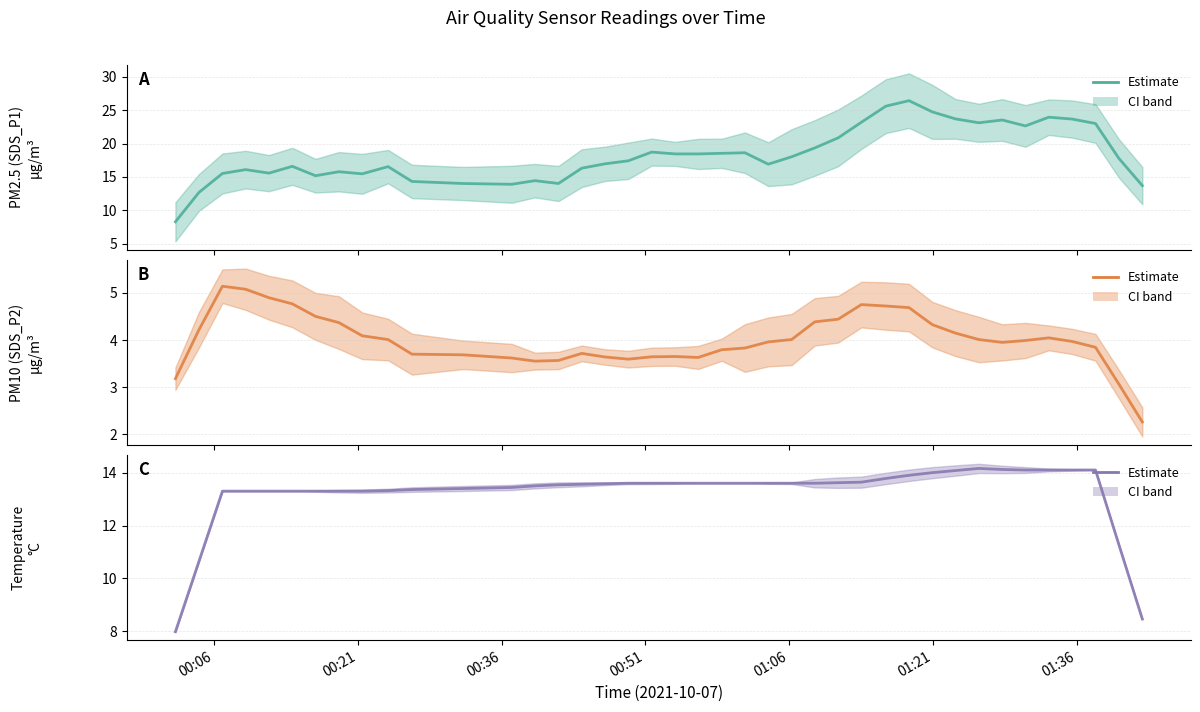

True or false: Temp and SDS_P1 intersect in this chart.

False